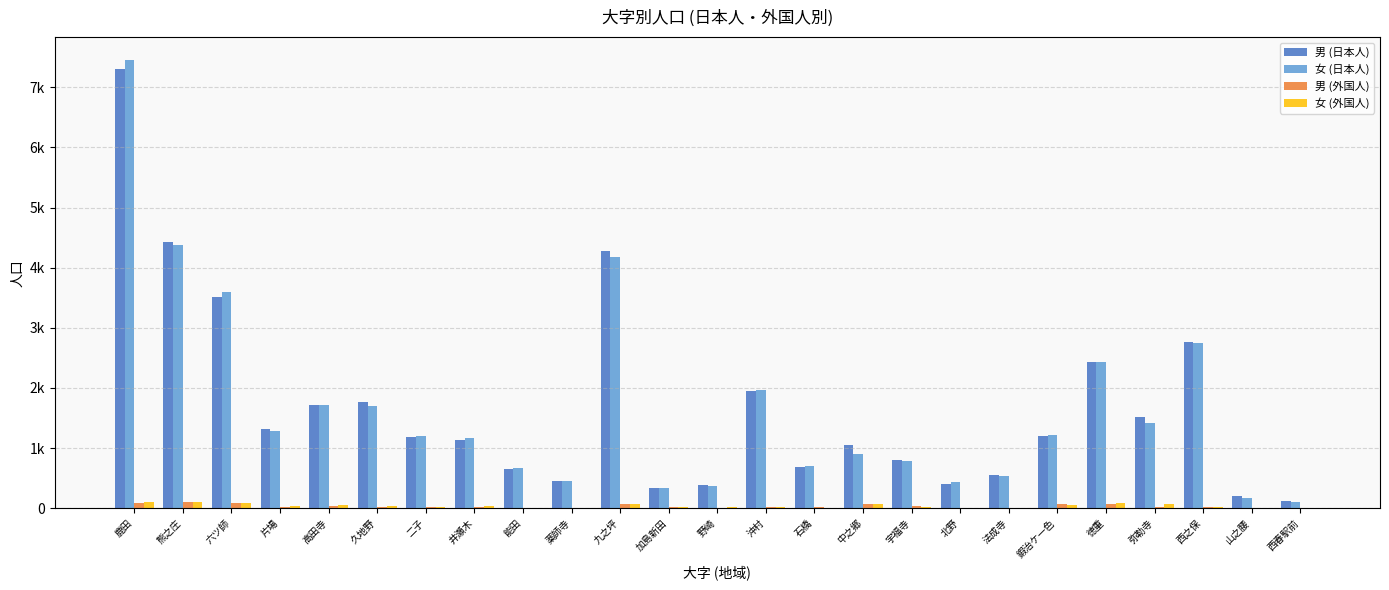

Is the value of 女 (日本人) at 沖村 greater than the value of 男 (外国人) at 井瀬木?

Yes